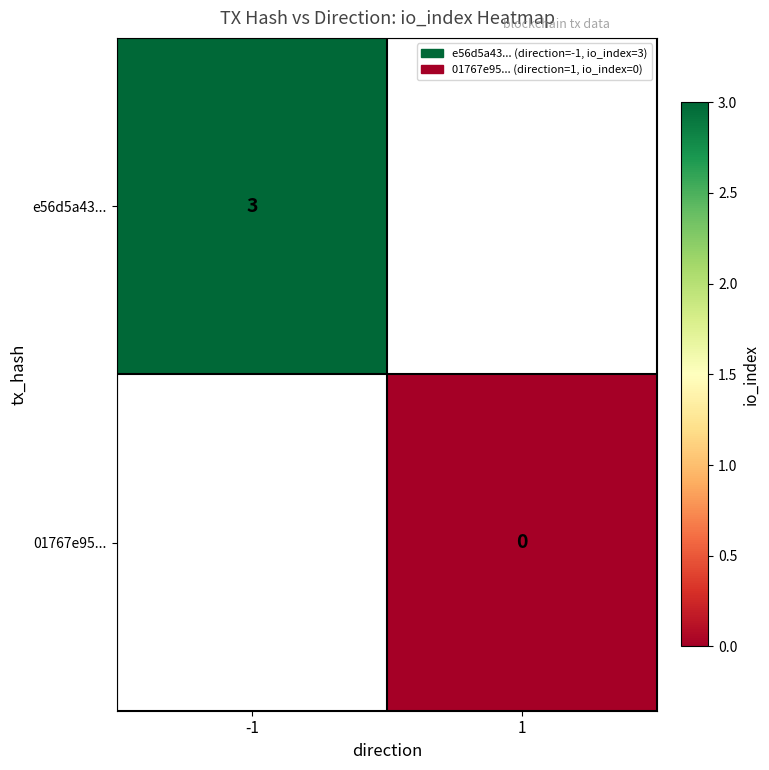

Is the value of e56d5a43... at -1 greater than the value of 01767e95... at 1?

Yes